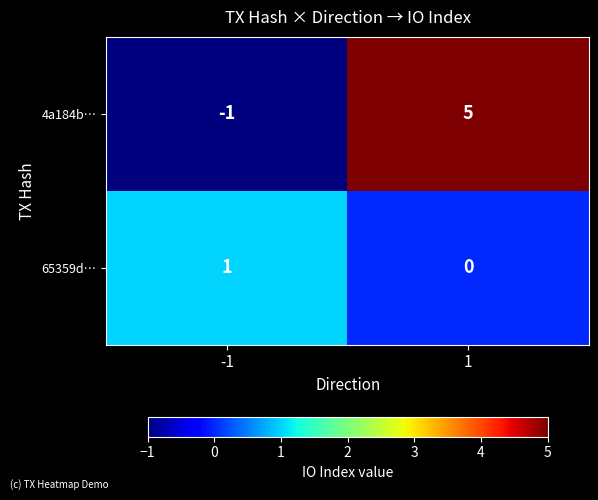

What is the difference between the 4a184b… values at -1 and 1?

6